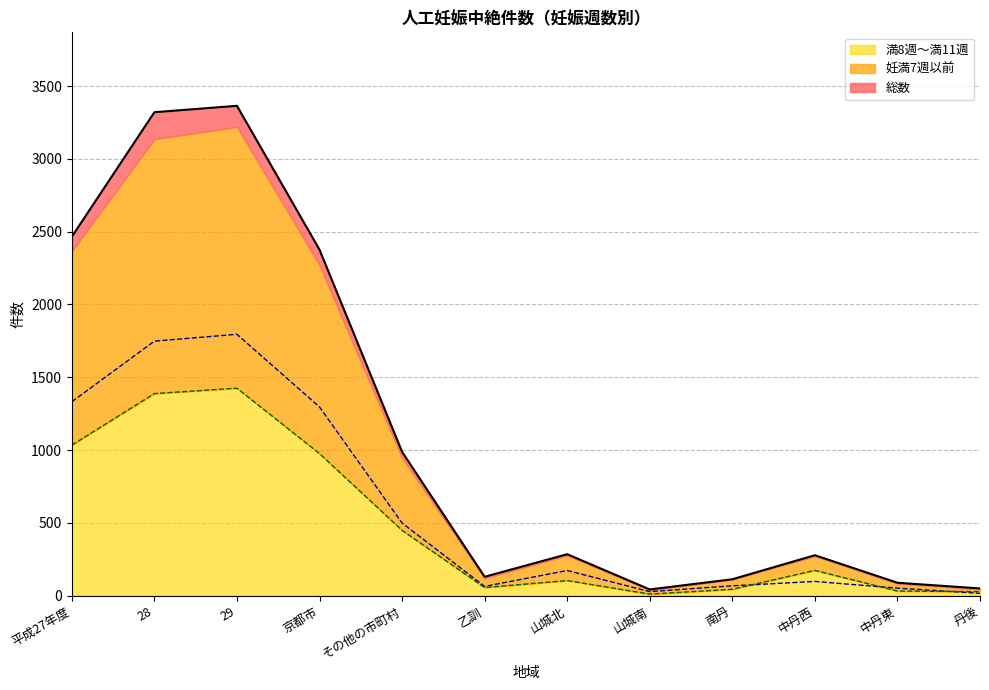

What is the value of the 満8週～満11週 point at the 5th from the left?

449